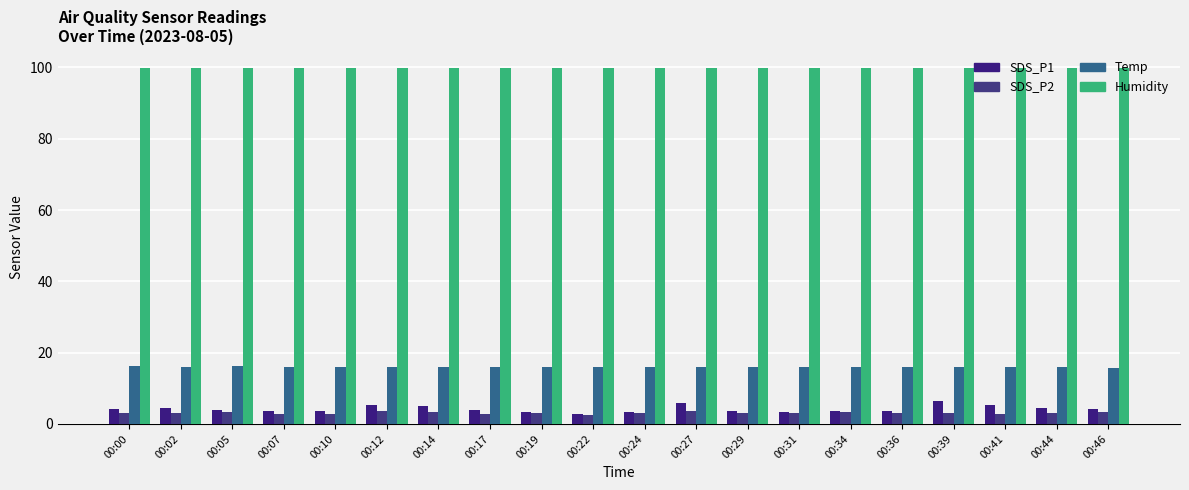

True or false: SDS_P1 has a value of 2.9 at 00:44.

False